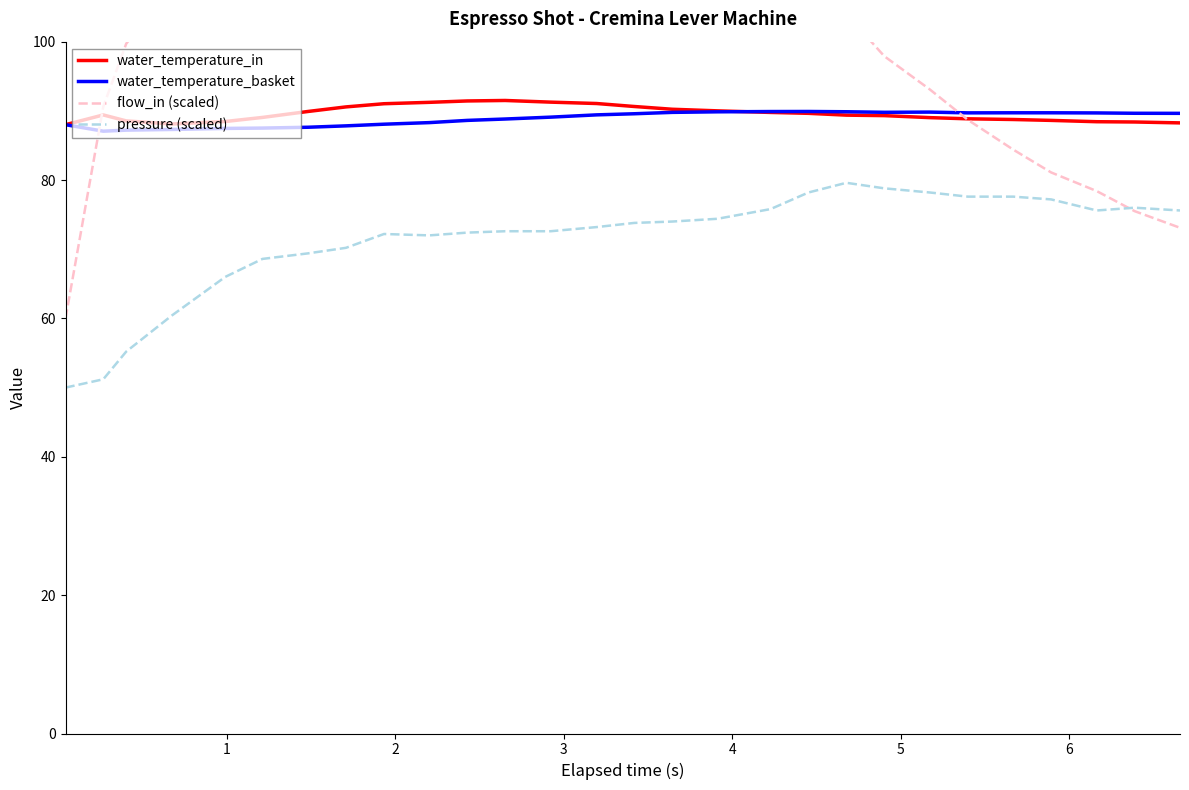

Does the chart display data point markers on the line(s)?

No